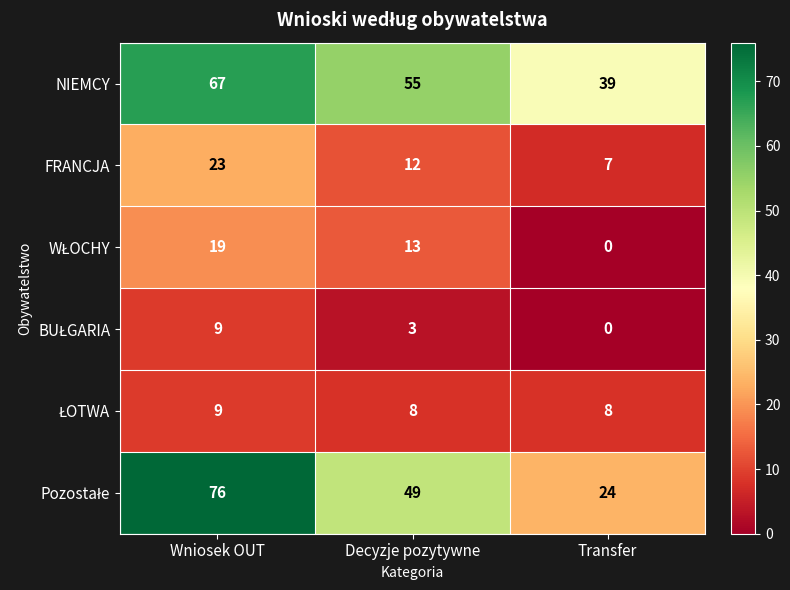

Count the number of data series in this chart.

6